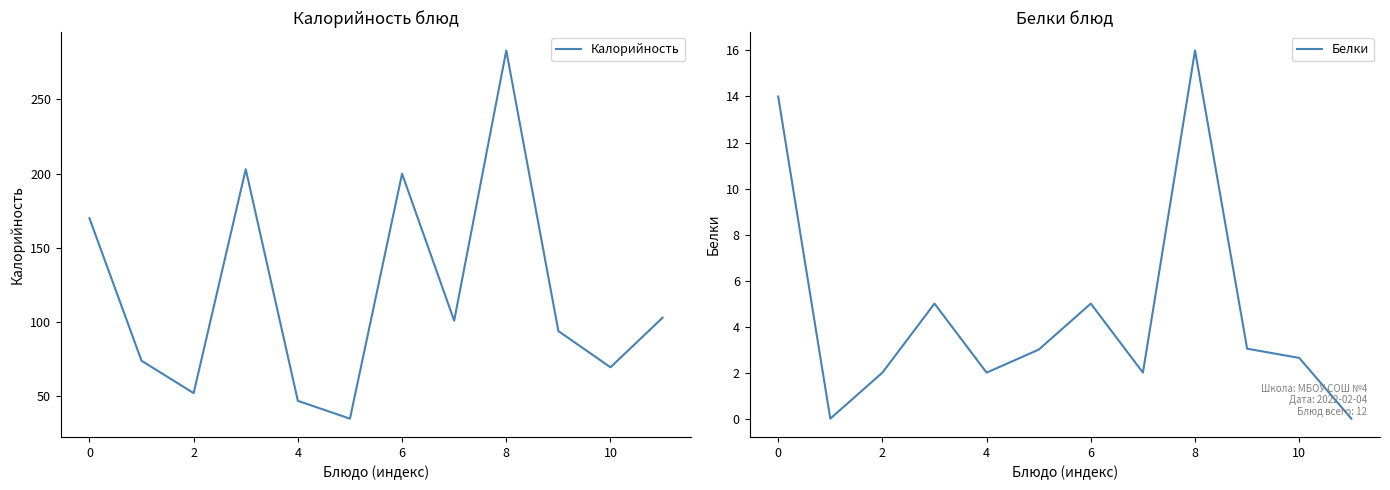

Where is the first local minimum for Калорийность?

2